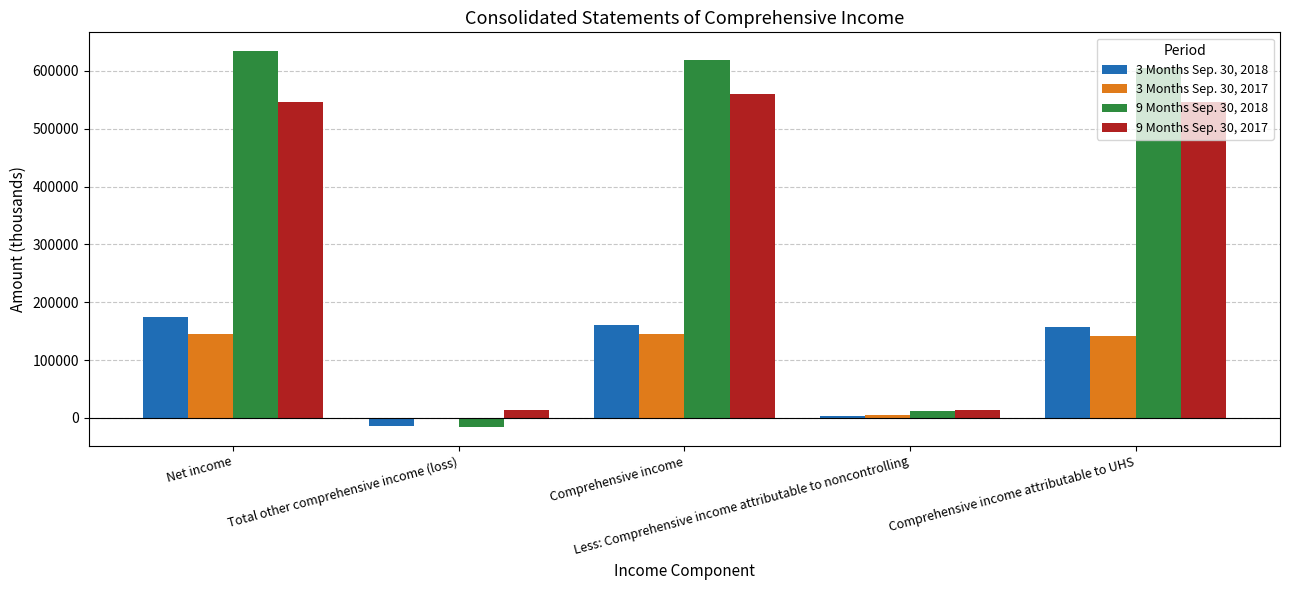

At which label does 9 Months Sep. 30, 2017 first exceed 545883?

Net income